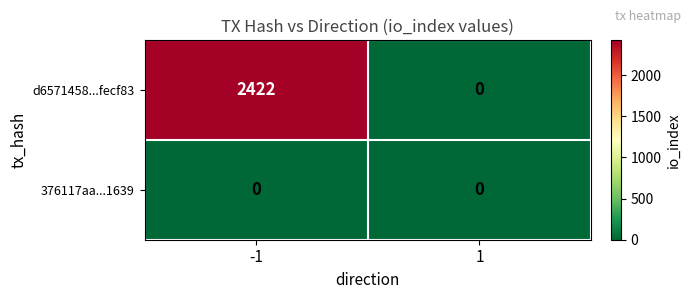

What is the greatest value displayed?

2422